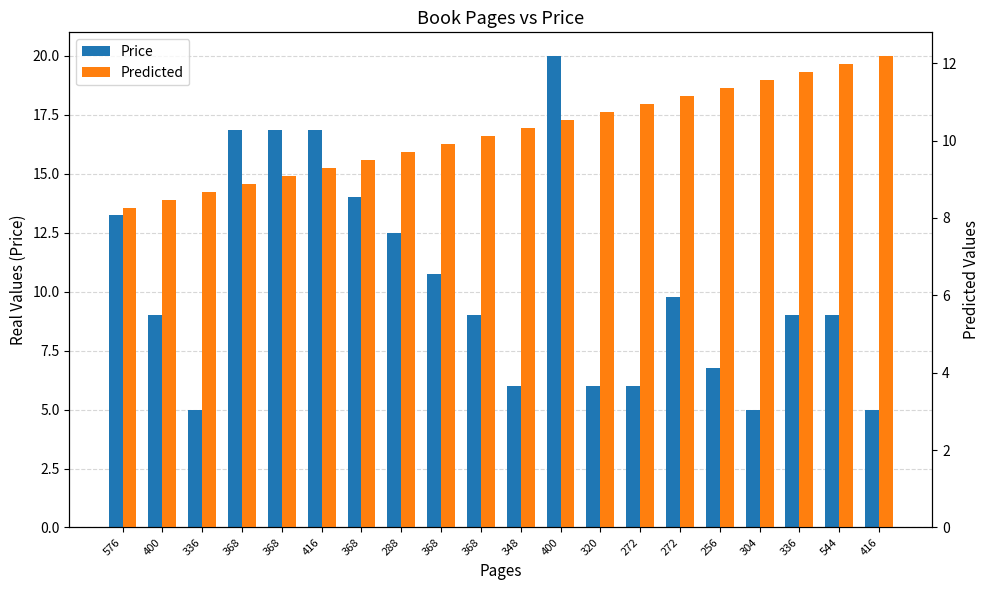

What is the smallest value displayed?

5.0